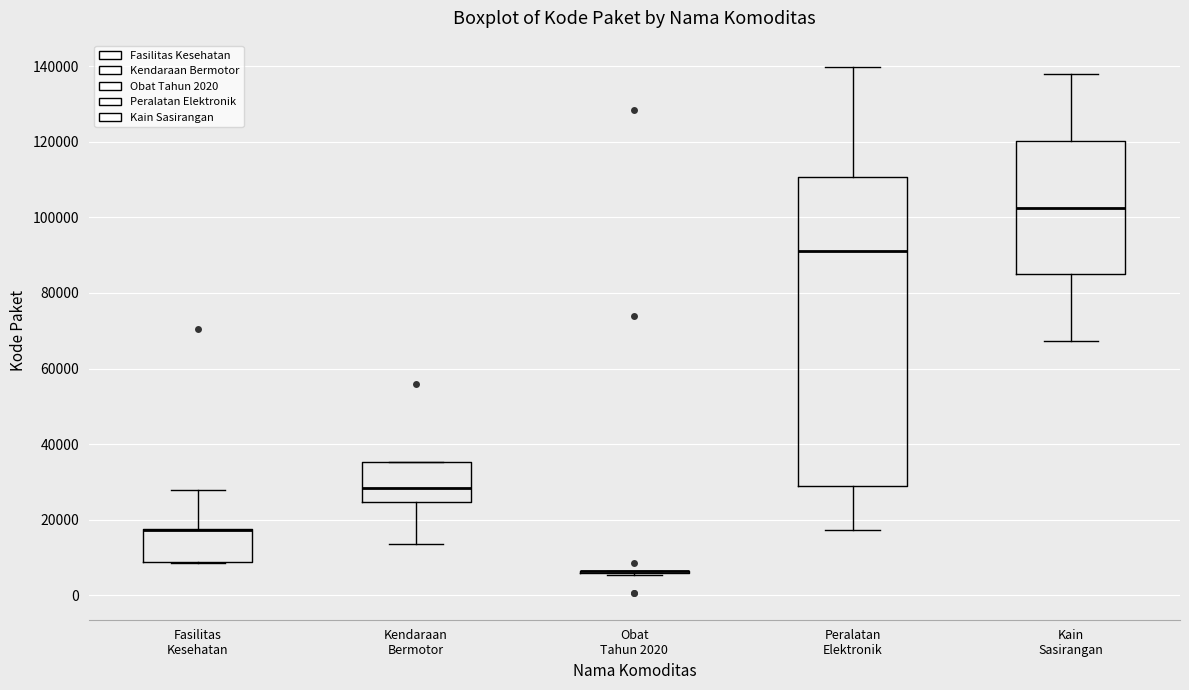

Where is the upper edge of the box for Fasilitas Kesehatan on the y-axis? The values are not printed on the chart, so give them approximately, as read against the axis.

18000